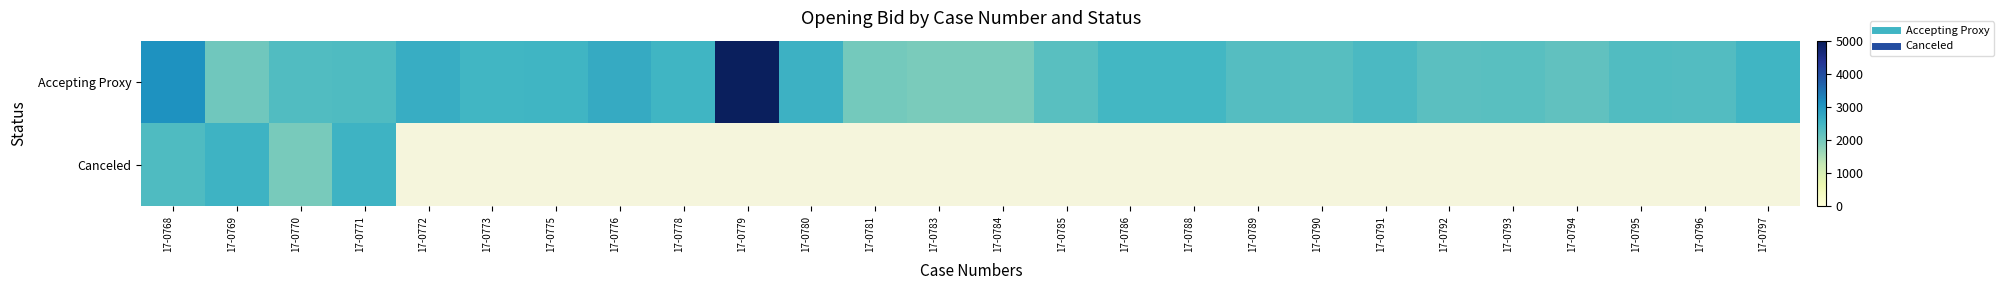

Is the value of Canceled at 17-0797 greater than the value of Accepting Proxy at 17-0781?

No